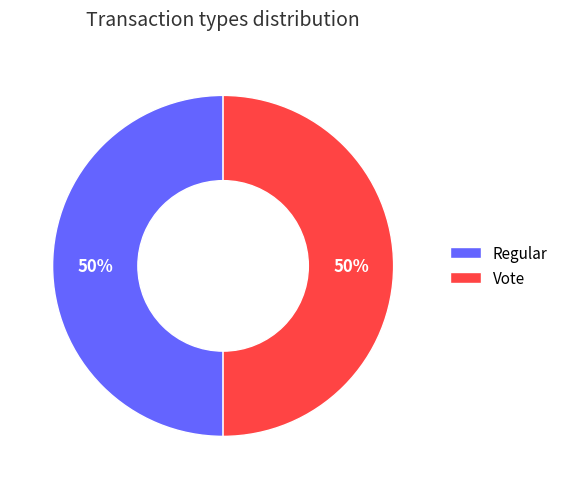

Count the number of slices in the pie.

2